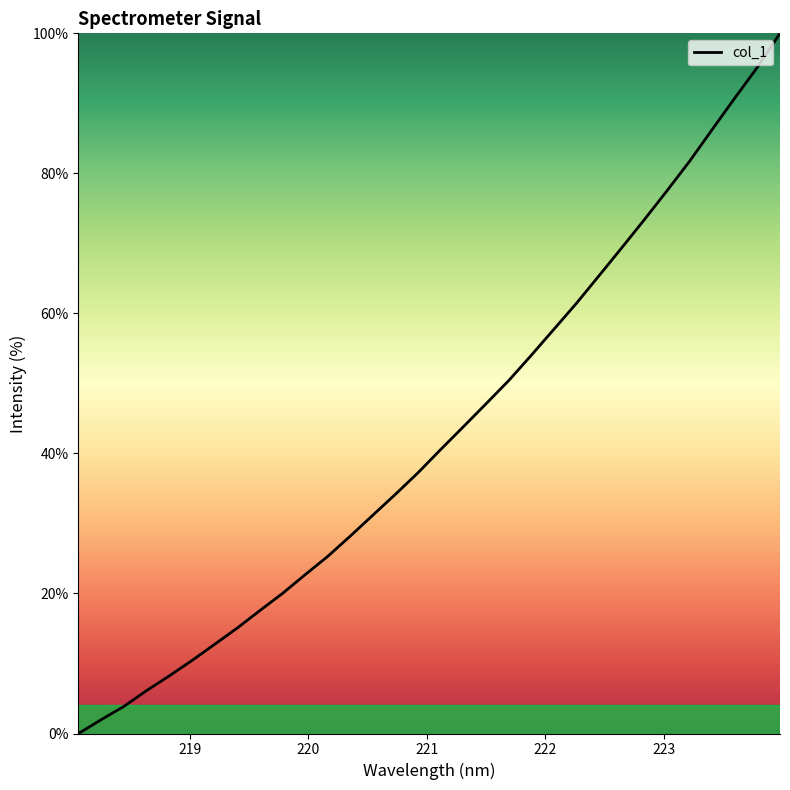

What is the greatest value displayed?

100.0